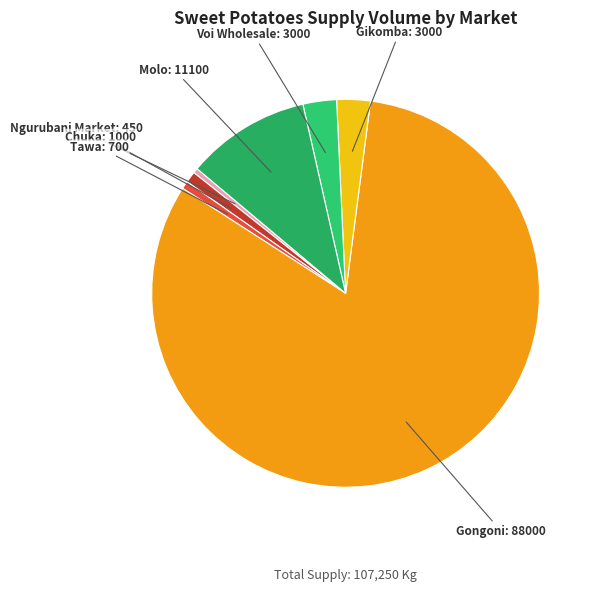

Which has a higher value, Gongoni or Voi Wholesale?

Gongoni